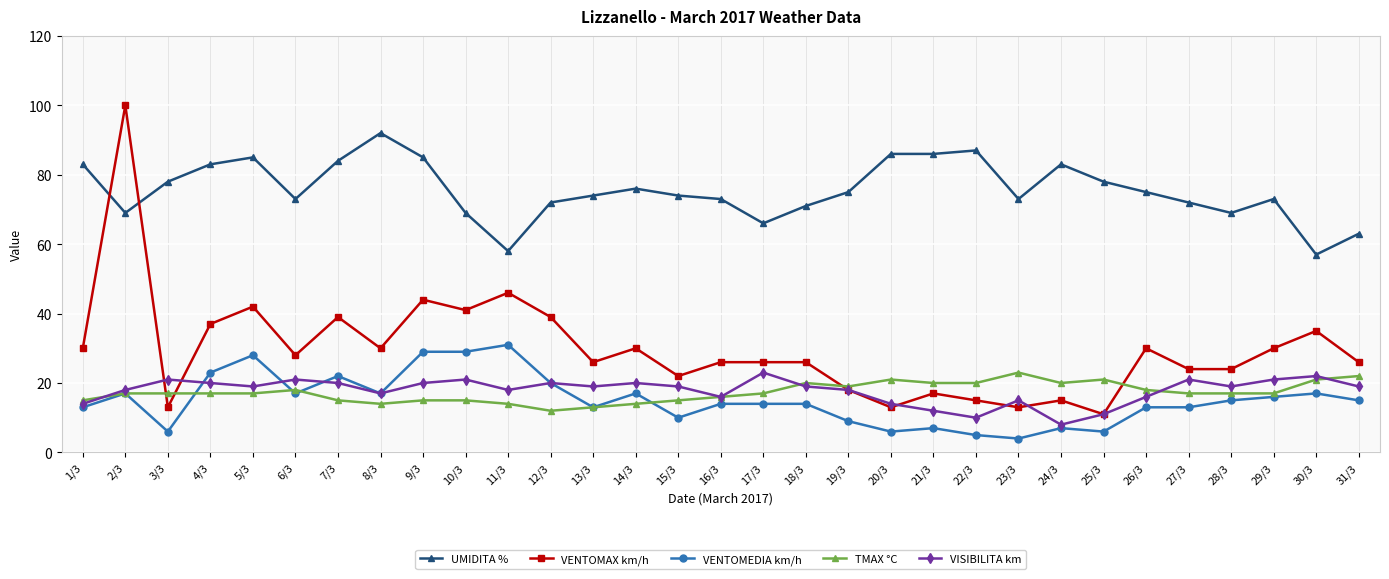

What position from the right is 10/3?

22